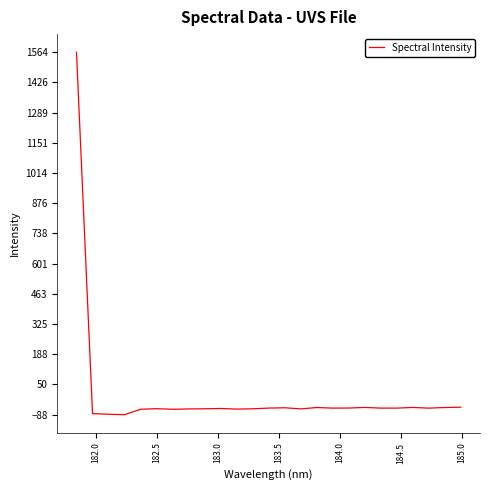

What is the maximum value shown in the chart?

1564.1